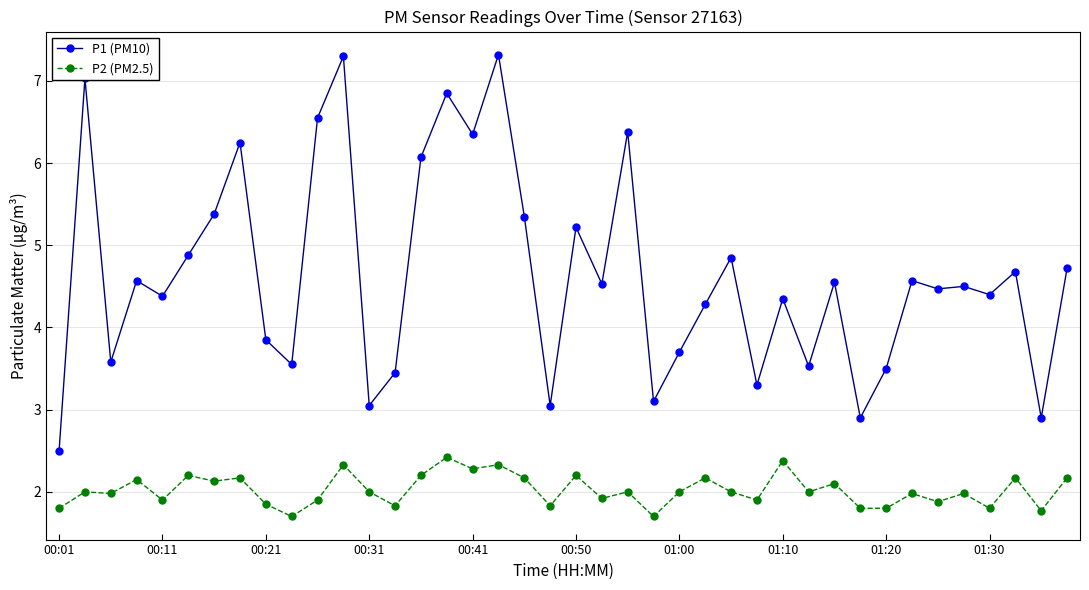

Which series has the widest spread of values?

P1 (PM10)